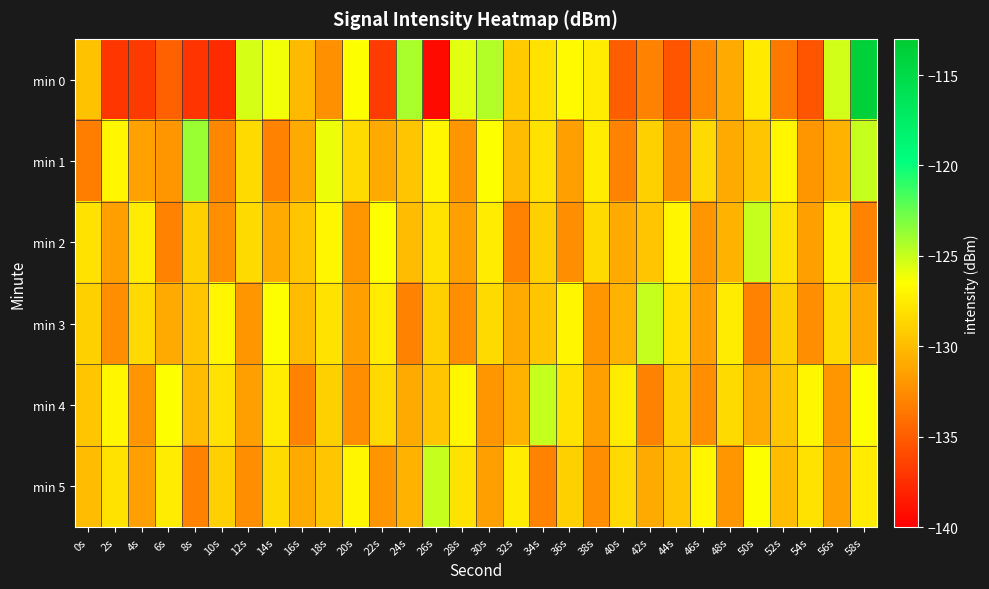

Between 0s and 58s, which is larger?

58s